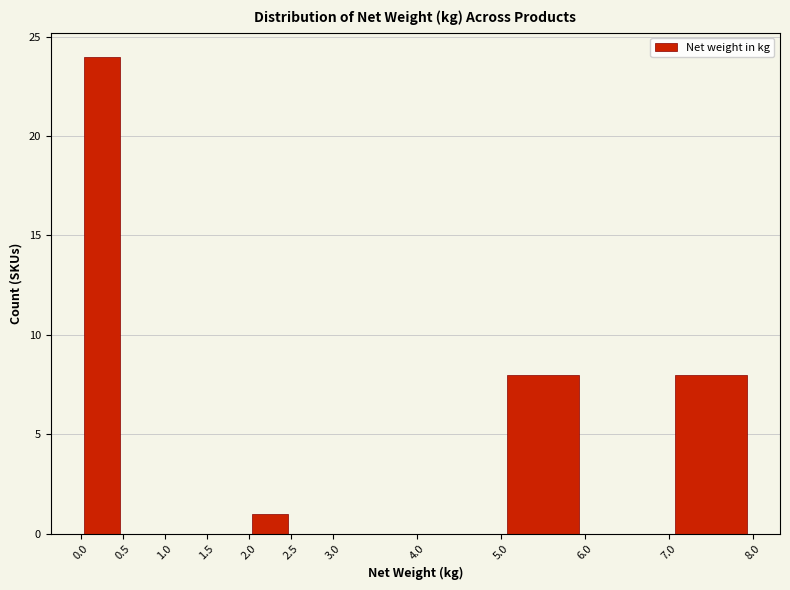

Reading left to right, transcribe this chart: for each bar, give the range it covers on the x-axis and its height. The values are not printed on the chart, so give them approximately, as read against the axis.

0.0 to 0.5: 24
0.5 to 1.0: 0
1.0 to 1.5: 0
1.5 to 2.0: 0
2.0 to 2.5: 1
2.5 to 3.0: 0
3.0 to 4.0: 0
4.0 to 5.0: 0
5.0 to 6.0: 8
6.0 to 7.0: 0
7.0 to 8.0: 8